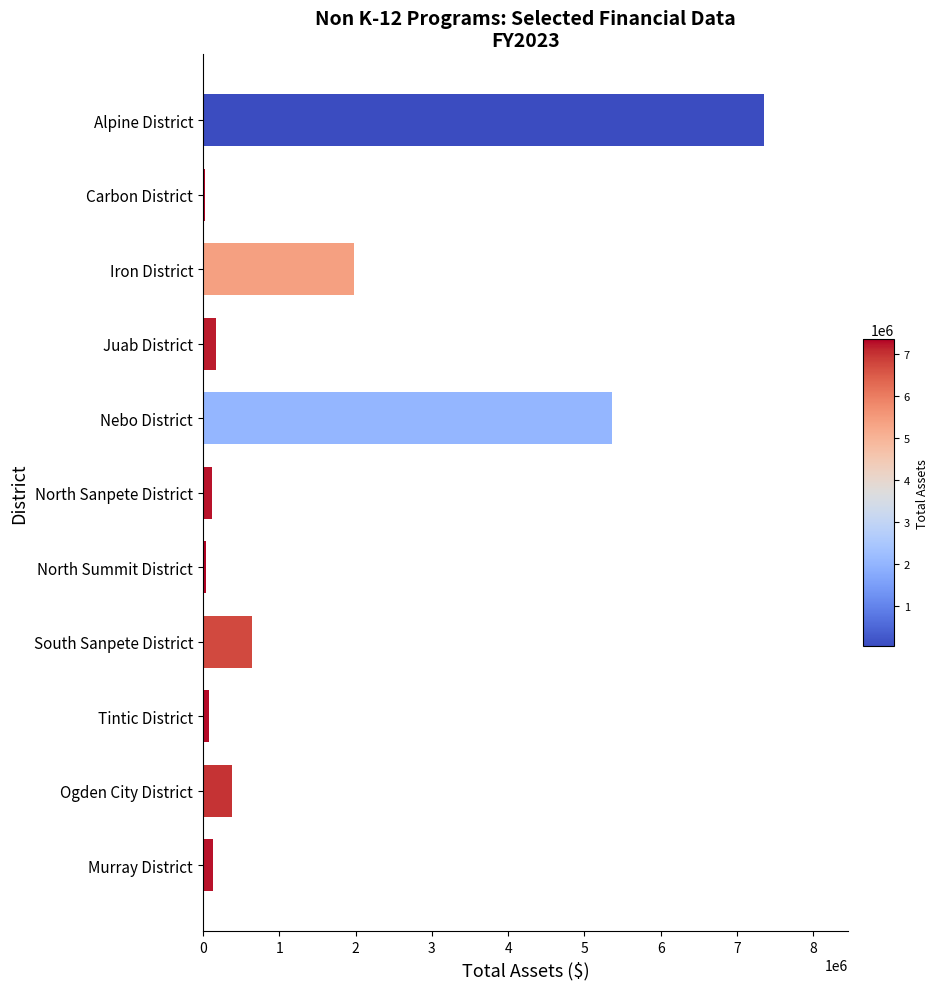

Which label corresponds to the largest value in the chart?

Alpine District